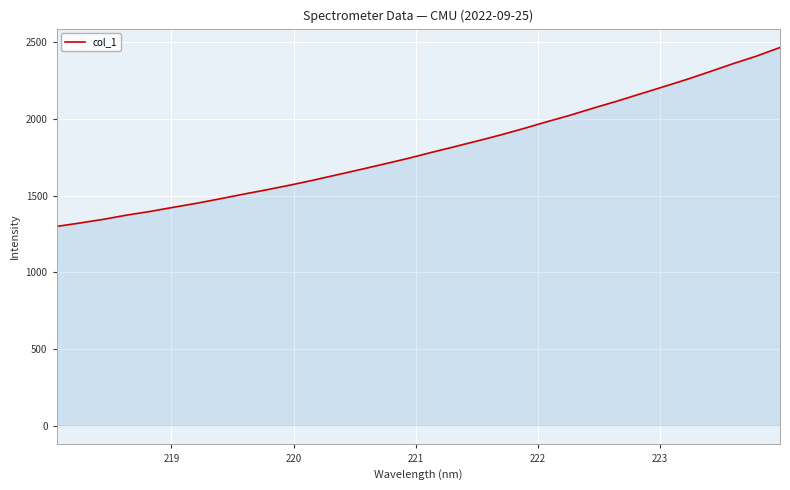

What is the maximum value shown in the chart?

2465.0